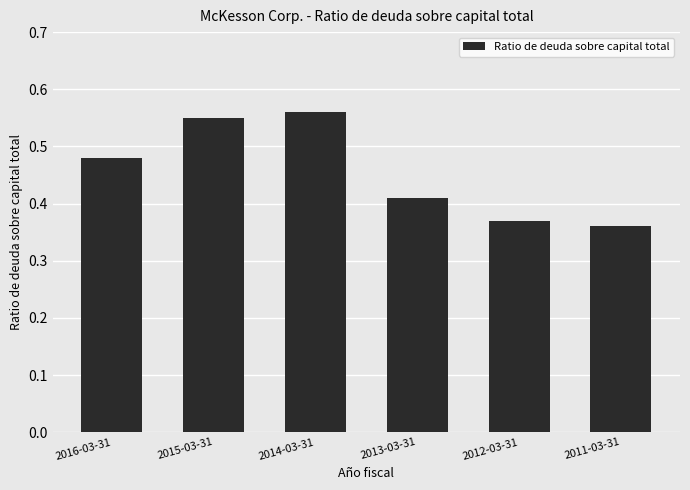

What is the label of the 6th bar from the left?

2011-03-31